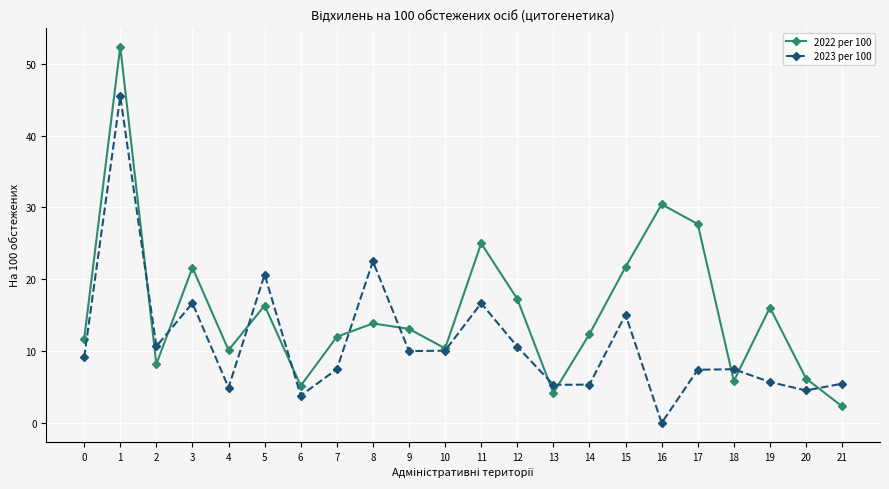

What is the difference between the highest and lowest values at 14?

7.0